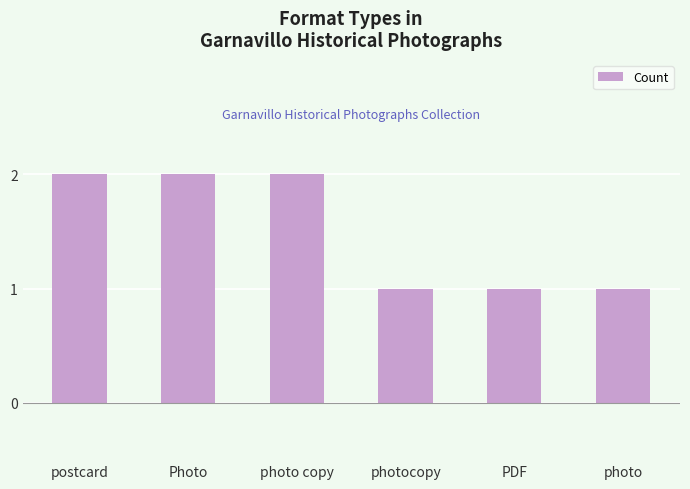

What is the label of the 2nd bar from the left?

Photo